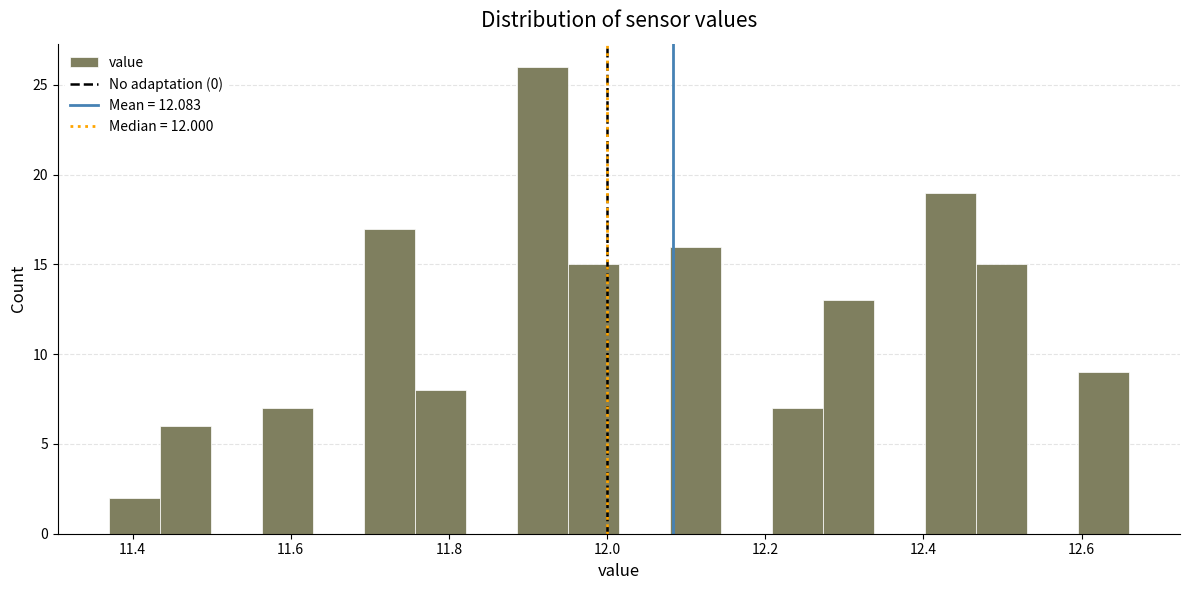

Read against the x-axis, roughly where is the centre of the tallest bar?

11.92